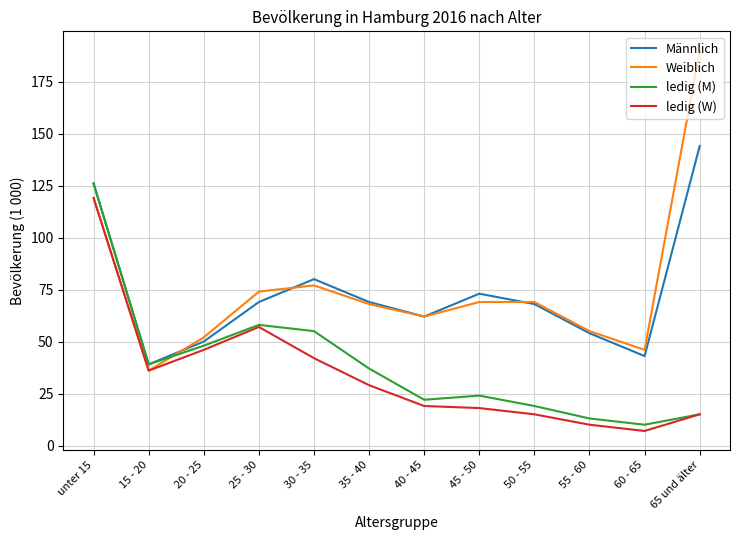

At which category does ledig (W) reach its first local peak?

25 - 30